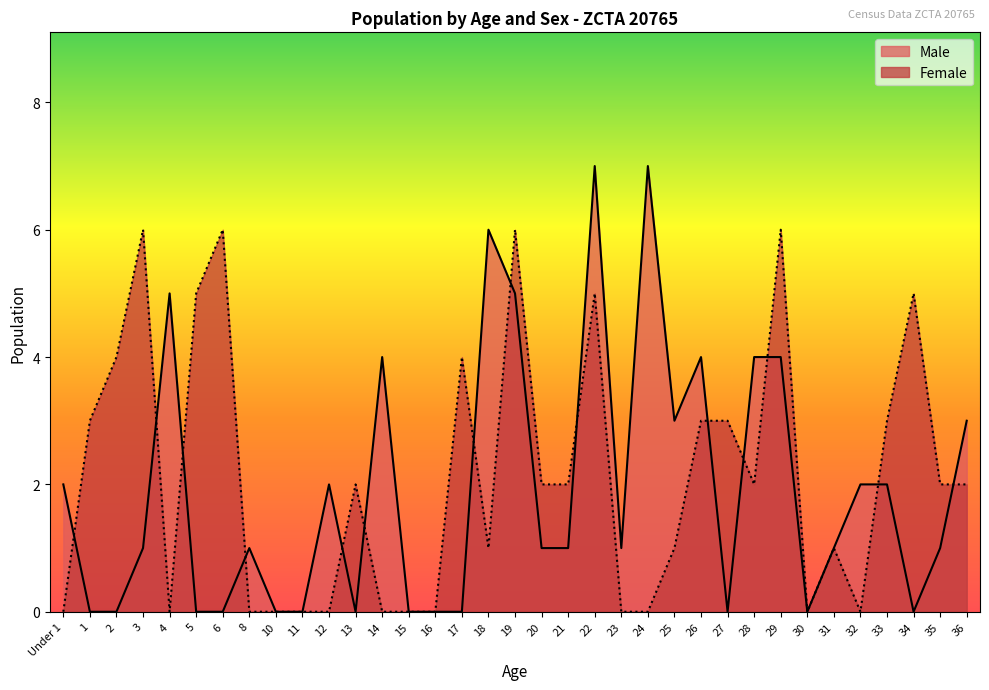

The value of Female at 36 is 3. True or false?

False